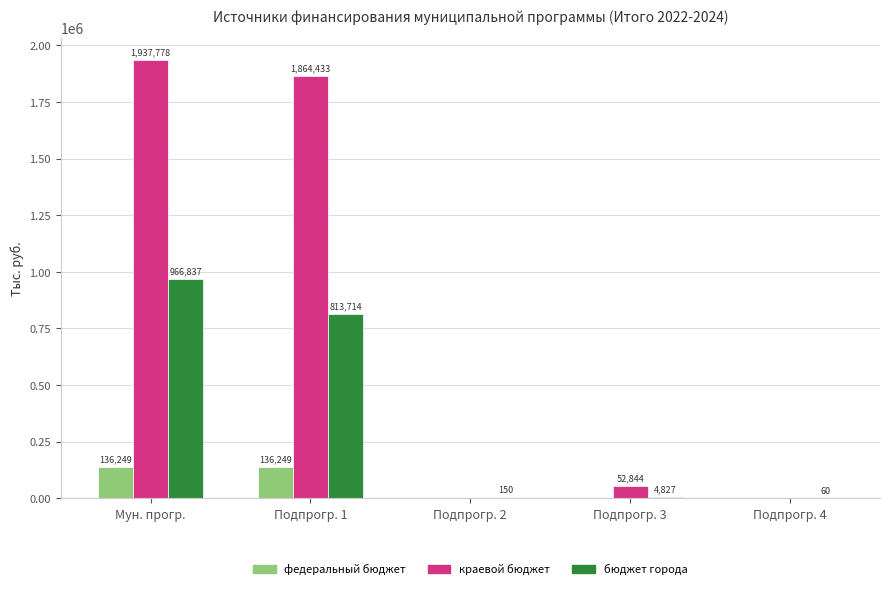

Which series changed the most between Подпрогр. 1 and Подпрогр. 3?

краевой бюджет